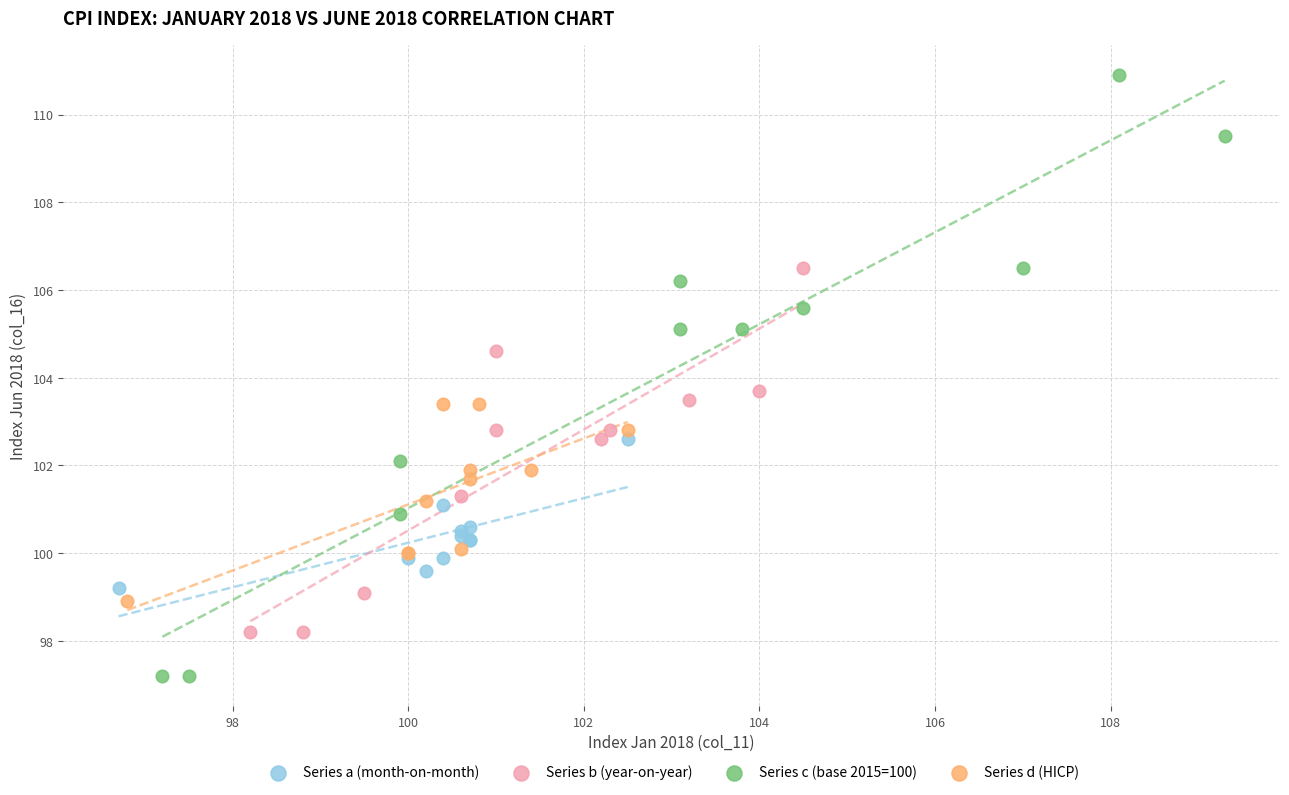

Which series has the largest Y range (max minus min)?

Series c (base 2015=100)